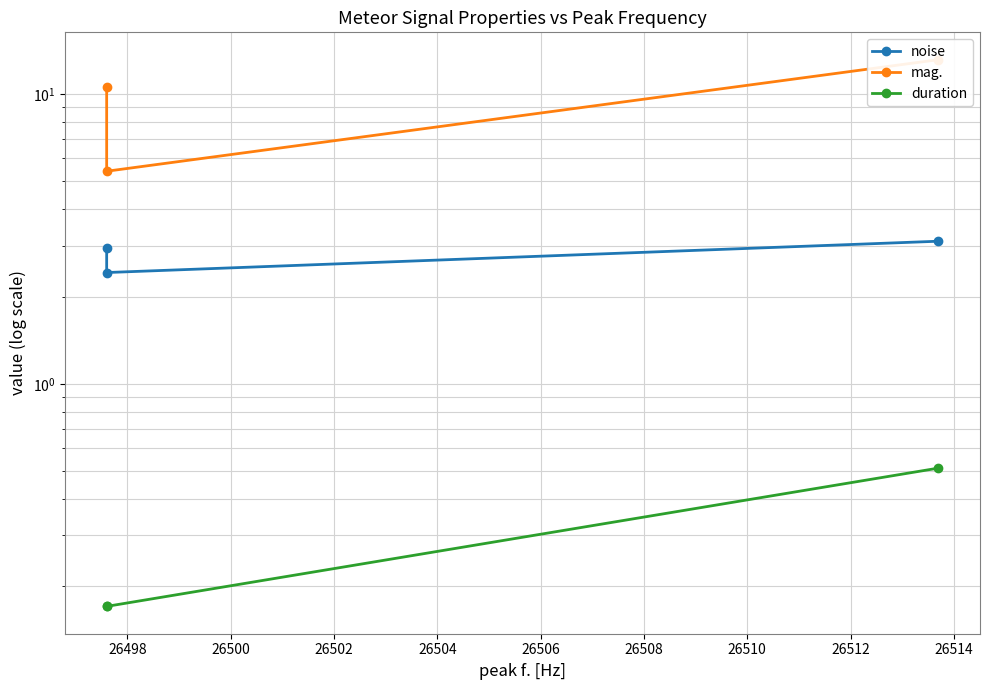

Reading left to right, list all the values displayed in this chart.

noise: 3.0	2.4	3.1
mag.: 10.6	5.4	13.1
duration: 0.2	0.2	0.5